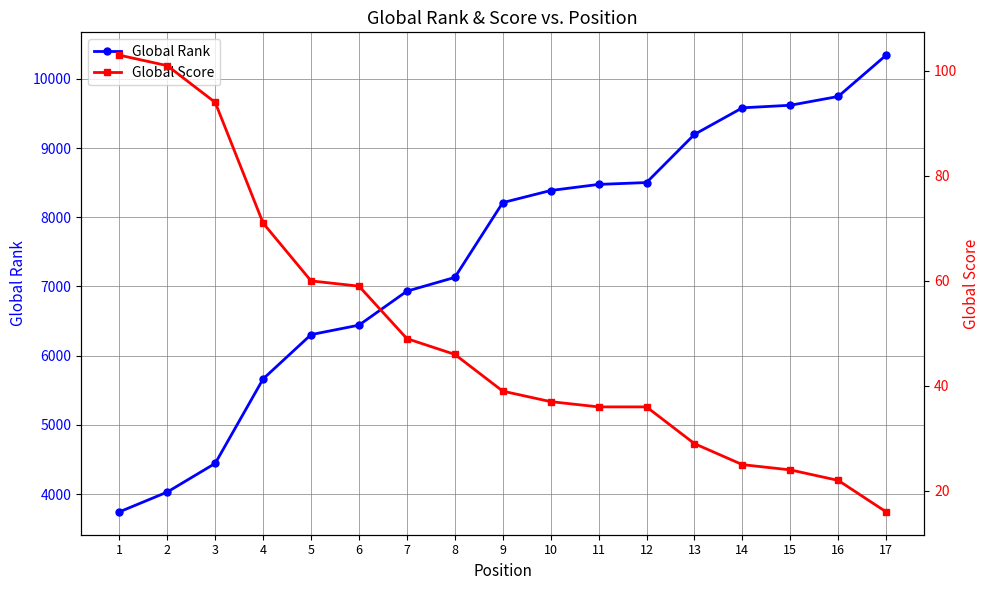

Reading left to right, extract all data points from this chart.

Global Rank: 1=3742	2=4029	3=4443	4=5664	5=6304	6=6441	7=6932	8=7131	9=8212	10=8387	11=8475	12=8502	13=9198	14=9582	15=9619	16=9746	17=10343
Global Score: 1=103	2=101	3=94	4=71	5=60	6=59	7=49	8=46	9=39	10=37	11=36	12=36	13=29	14=25	15=24	16=22	17=16